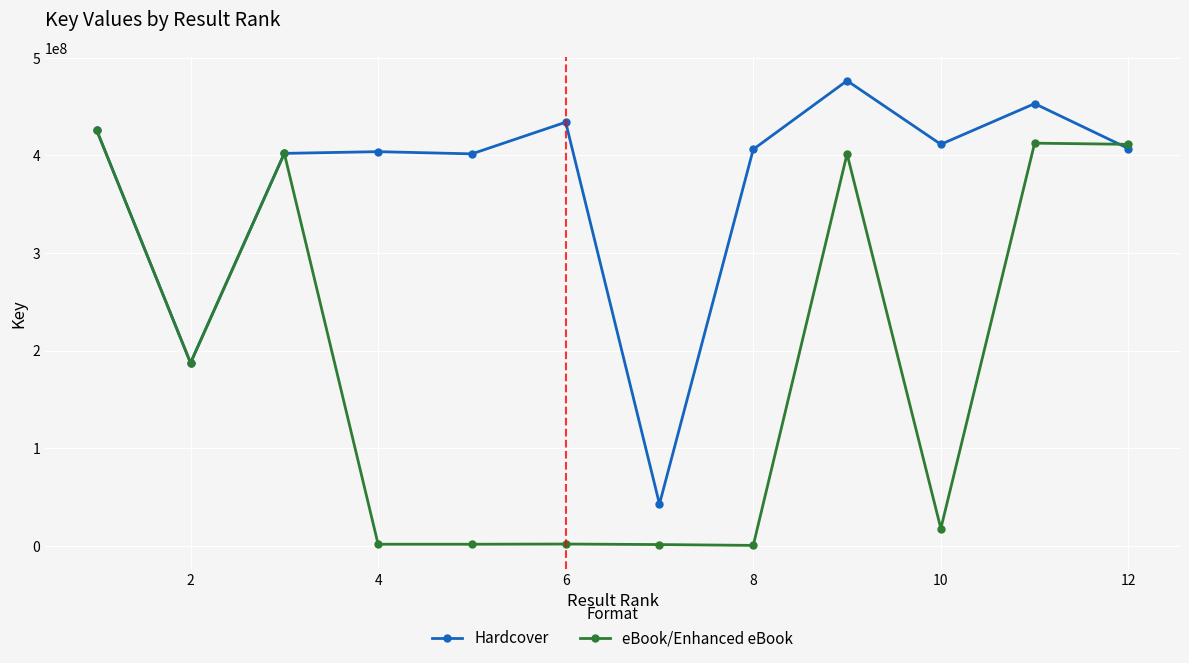

What is the highest value of the Hardcover series?

476677031